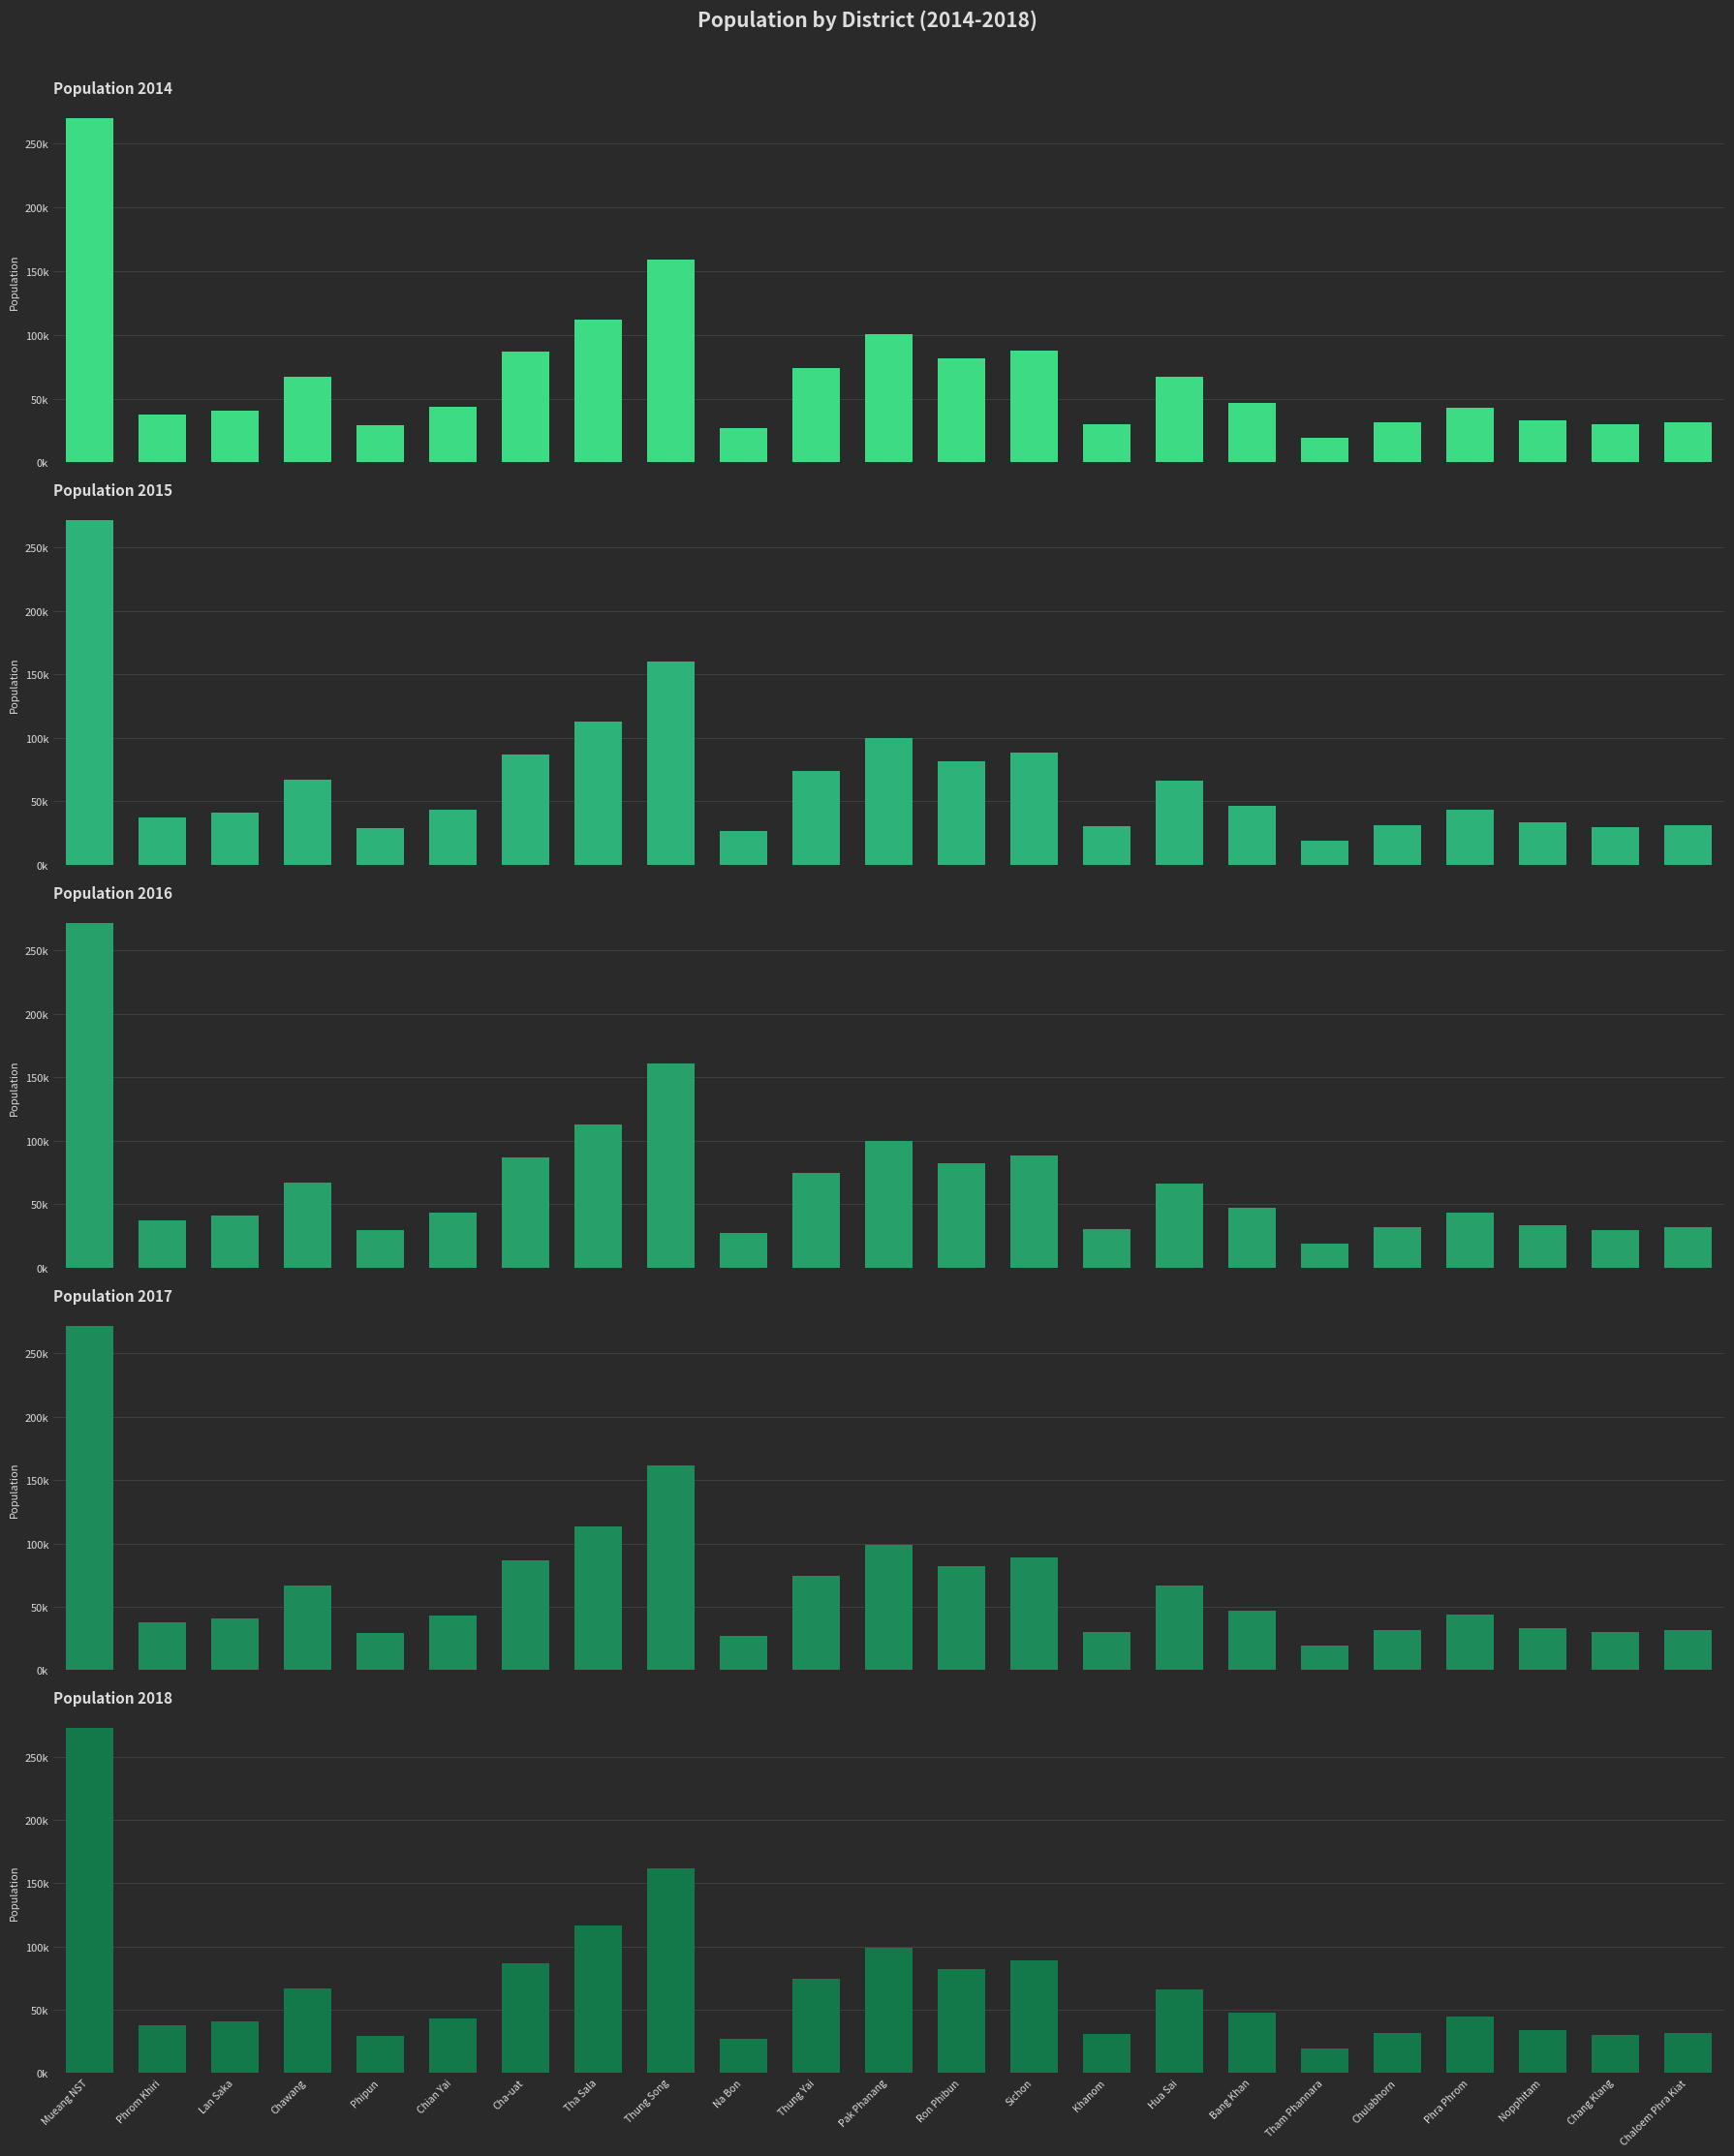

Reading left to right, what are all the values shown in this chart?

Population 2014: Mueang NST=270099	Phrom Khiri=37363	Lan Saka=40783	Chawang=67380	Phipun=29307	Chian Yai=43533	Cha-uat=86466	Tha Sala=111879	Thung Song=159174	Na Bon=27001	Thung Yai=73662	Pak Phanang=100318	Ron Phibun=81810	Sichon=87802	Khanom=30022	Hua Sai=66787	Bang Khan=46474	Tham Phannara=19121	Chulabhorn=31441	Phra Phrom=43096	Nopphitam=32882	Chang Klang=30064	Chaloem Phra Kiat=31564
Population 2015: Mueang NST=271126	Phrom Khiri=37461	Lan Saka=40875	Chawang=67425	Phipun=29269	Chian Yai=43500	Cha-uat=86558	Tha Sala=112565	Thung Song=159924	Na Bon=27077	Thung Yai=73994	Pak Phanang=99969	Ron Phibun=81976	Sichon=88283	Khanom=30234	Hua Sai=66679	Bang Khan=46752	Tham Phannara=19178	Chulabhorn=31481	Phra Phrom=43391	Nopphitam=33183	Chang Klang=30081	Chaloem Phra Kiat=31549
Population 2016: Mueang NST=271330	Phrom Khiri=37513	Lan Saka=40900	Chawang=67293	Phipun=29226	Chian Yai=43457	Cha-uat=86507	Tha Sala=113067	Thung Song=160724	Na Bon=26934	Thung Yai=74317	Pak Phanang=99562	Ron Phibun=82031	Sichon=88611	Khanom=30393	Hua Sai=66503	Bang Khan=46914	Tham Phannara=19177	Chulabhorn=31584	Phra Phrom=43588	Nopphitam=33320	Chang Klang=29909	Chaloem Phra Kiat=31572
Population 2017: Mueang NST=271848	Phrom Khiri=37530	Lan Saka=40952	Chawang=67160	Phipun=29216	Chian Yai=43318	Cha-uat=86664	Tha Sala=113397	Thung Song=161356	Na Bon=26814	Thung Yai=74691	Pak Phanang=99301	Ron Phibun=82255	Sichon=88884	Khanom=30446	Hua Sai=66486	Bang Khan=47221	Tham Phannara=19246	Chulabhorn=31743	Phra Phrom=43906	Nopphitam=33551	Chang Klang=29900	Chaloem Phra Kiat=31597
Population 2018: Mueang NST=272502	Phrom Khiri=37437	Lan Saka=40910	Chawang=67083	Phipun=29122	Chian Yai=43152	Cha-uat=86474	Tha Sala=116307	Thung Song=161685	Na Bon=26778	Thung Yai=74667	Pak Phanang=98857	Ron Phibun=82330	Sichon=88953	Khanom=30422	Hua Sai=66189	Bang Khan=47345	Tham Phannara=19277	Chulabhorn=31733	Phra Phrom=44197	Nopphitam=33543	Chang Klang=29908	Chaloem Phra Kiat=31562